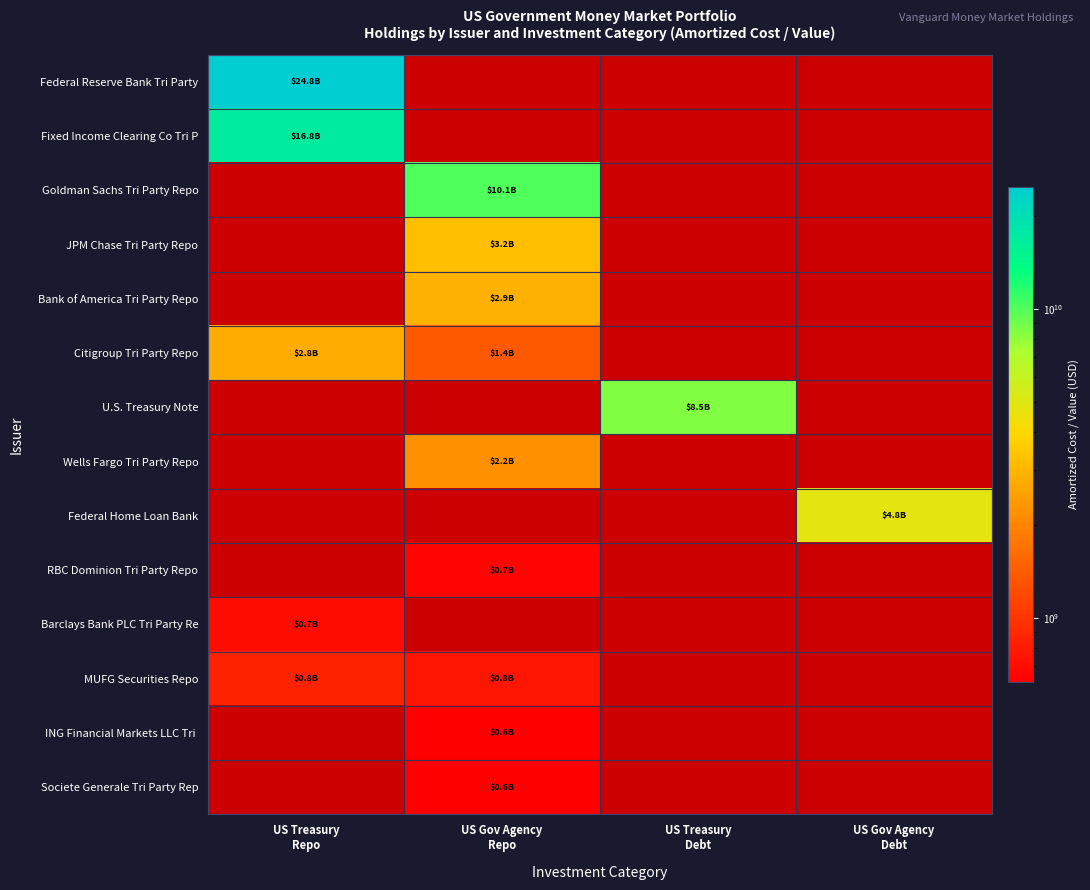

The value of Barclays Bank PLC Tri Party Re at US Treasury Repo is 956189133.0. True or false?

False